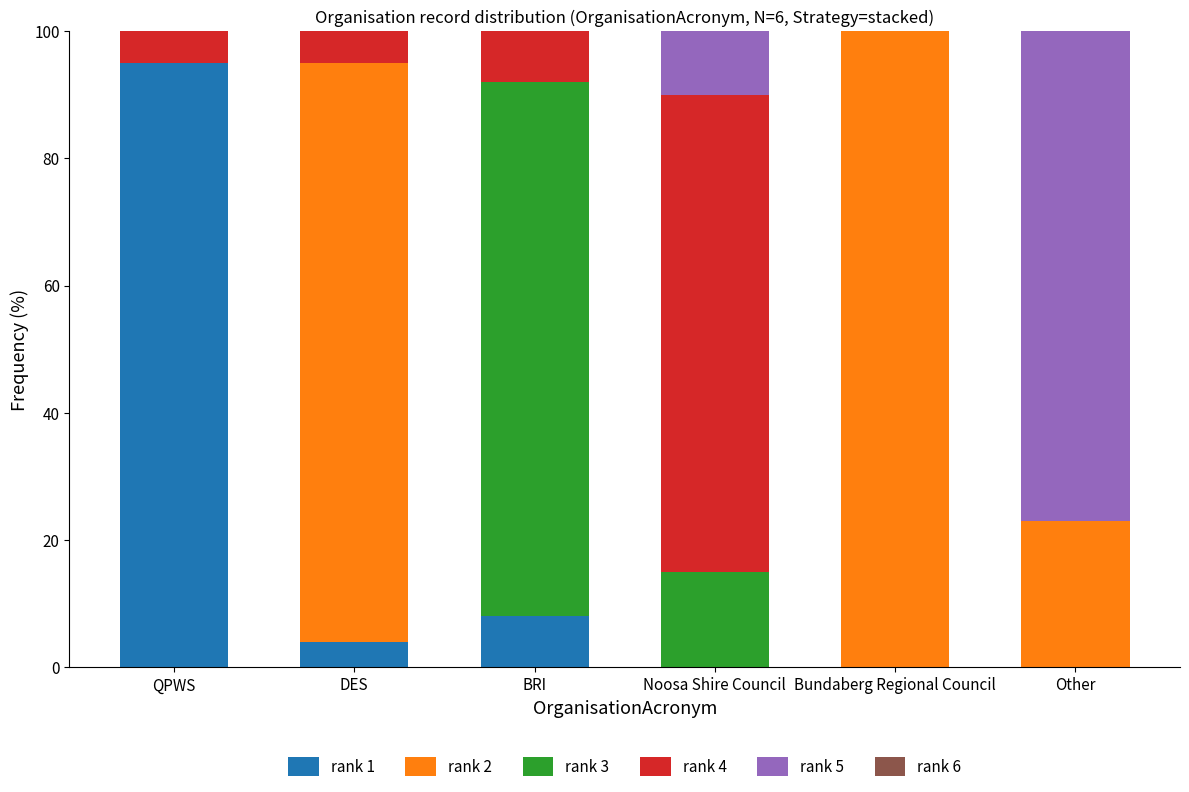

Is it true that rank 1 equals -38 at Other?

False